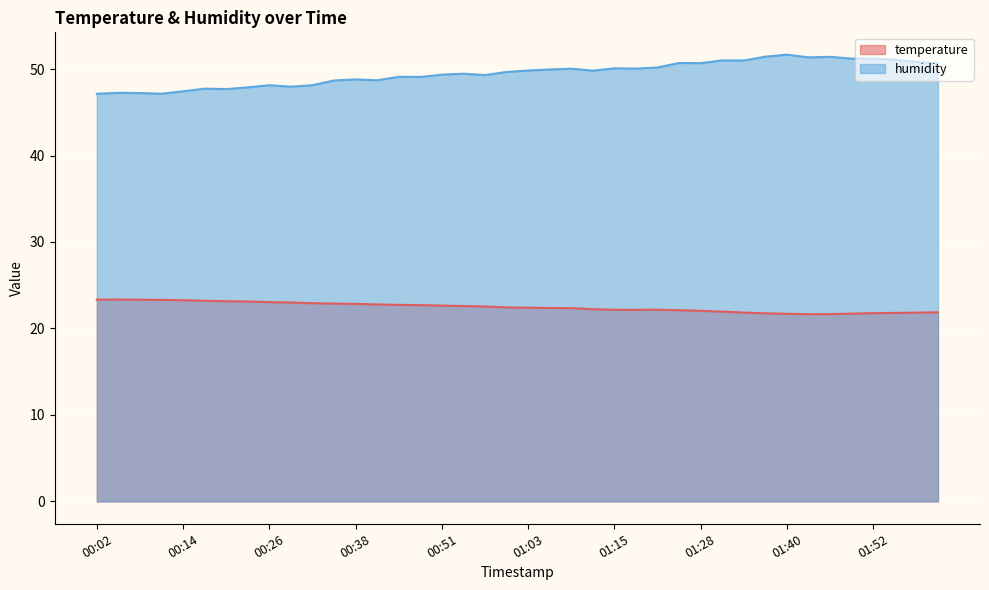

True or false: humidity and temperature cross at least once.

False